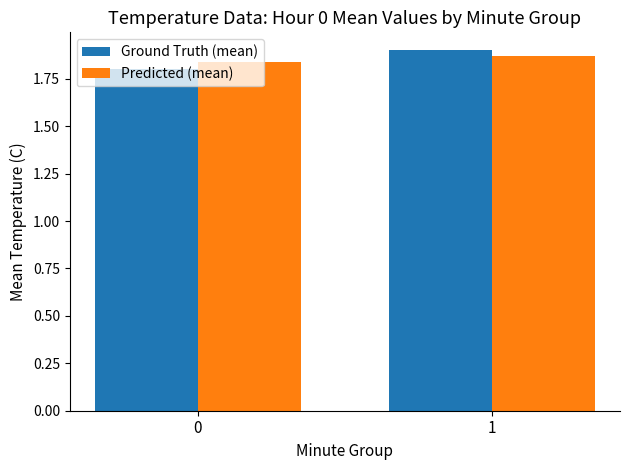

What is the total value across all series at 0?

3.6